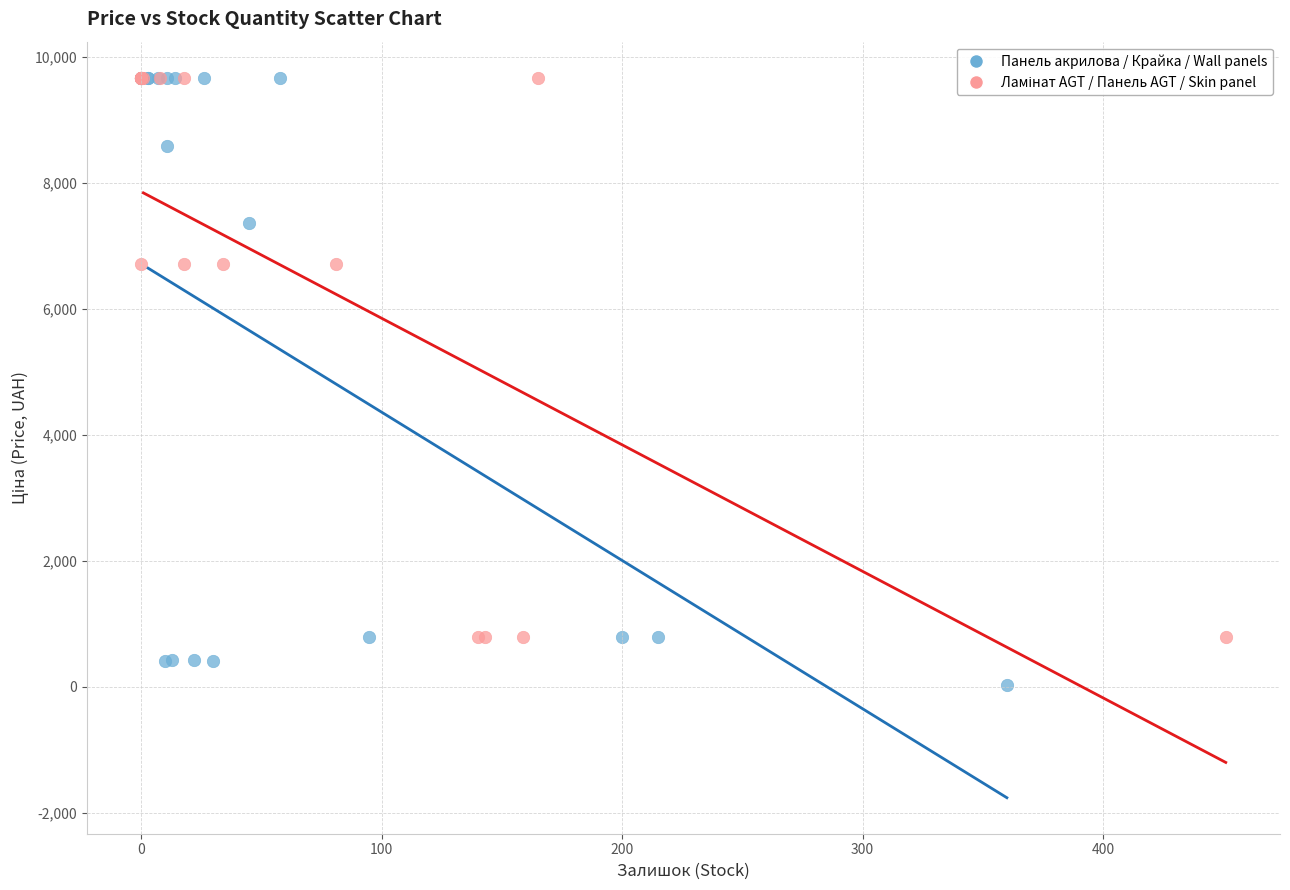

Which series has the largest Y range (max minus min)?

Панель акрилова / Крайка / Wall panels